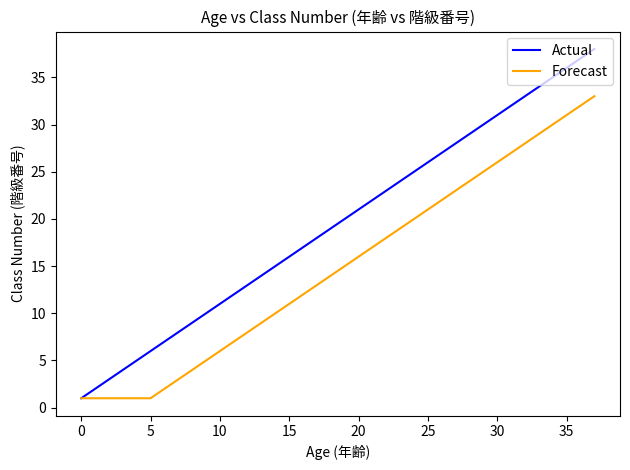

Which series has the largest range (max minus min)?

Actual